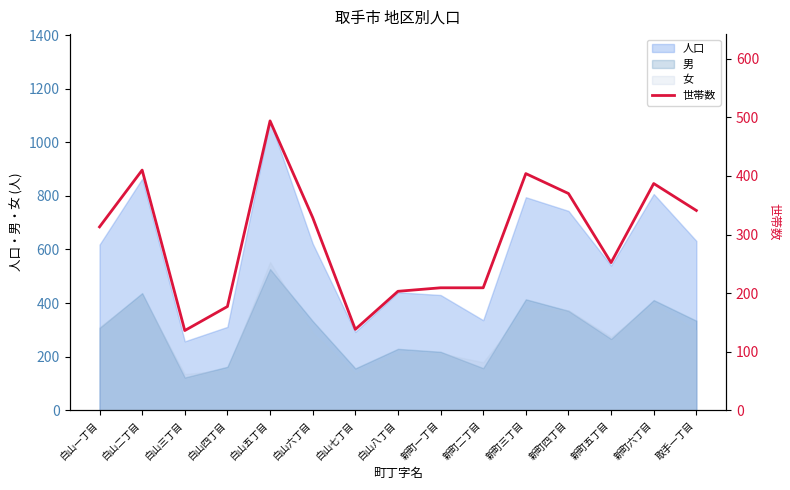

Where does the data first go above 313?

白山二丁目